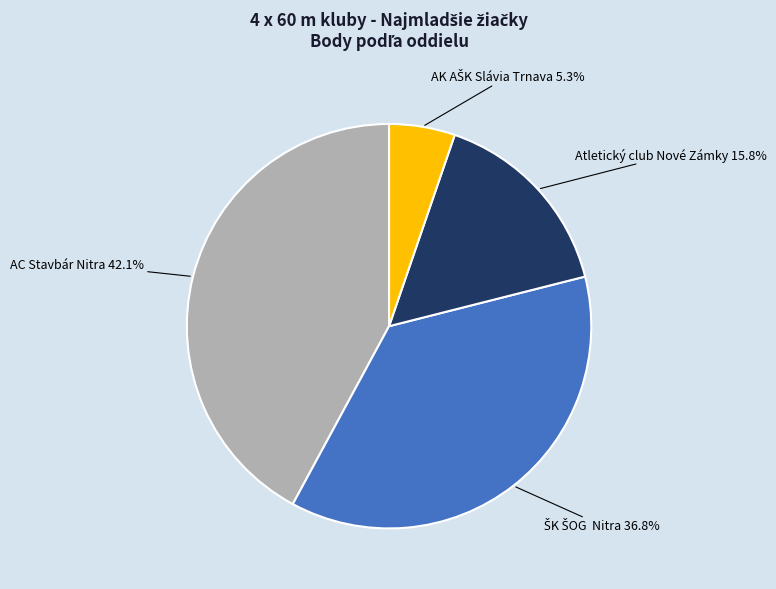

Does any single category account for the majority?

No